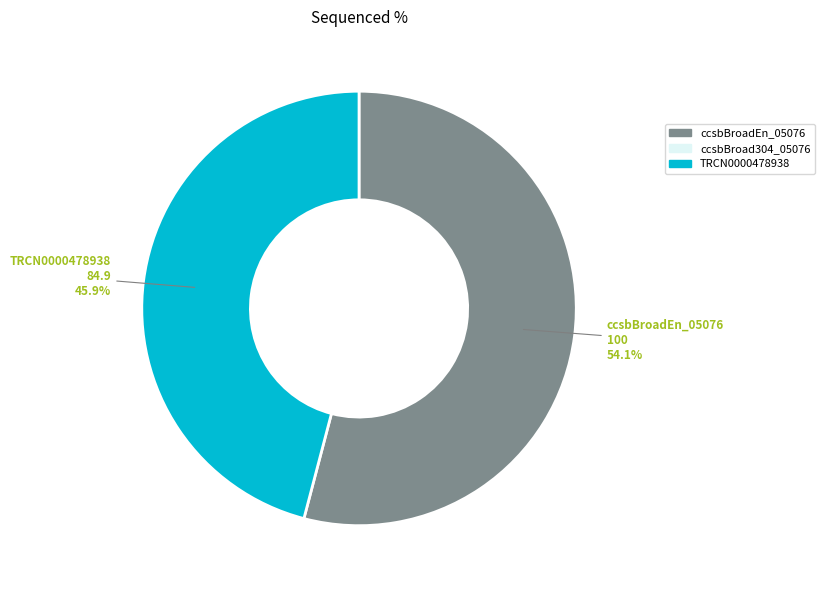

How many segments does this pie chart have?

2